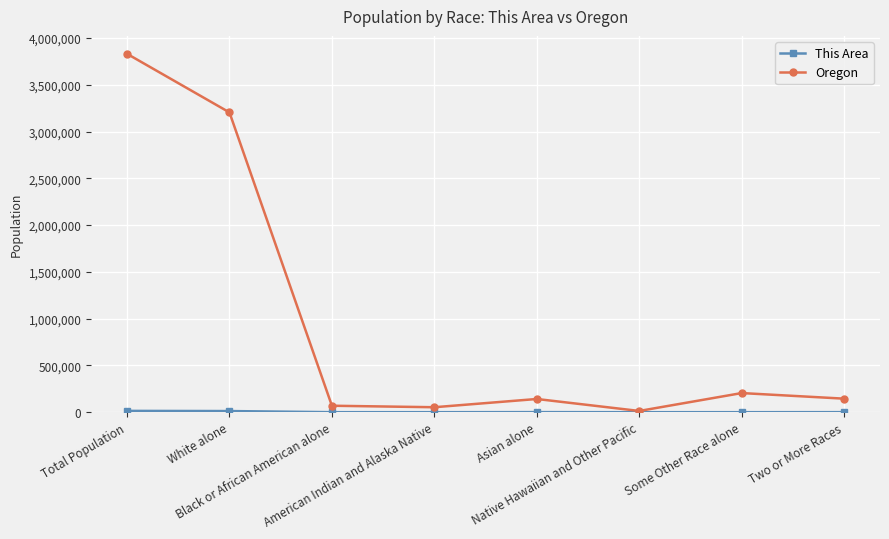

What is the difference between the maximum and minimum values in the Oregon series?

3817670